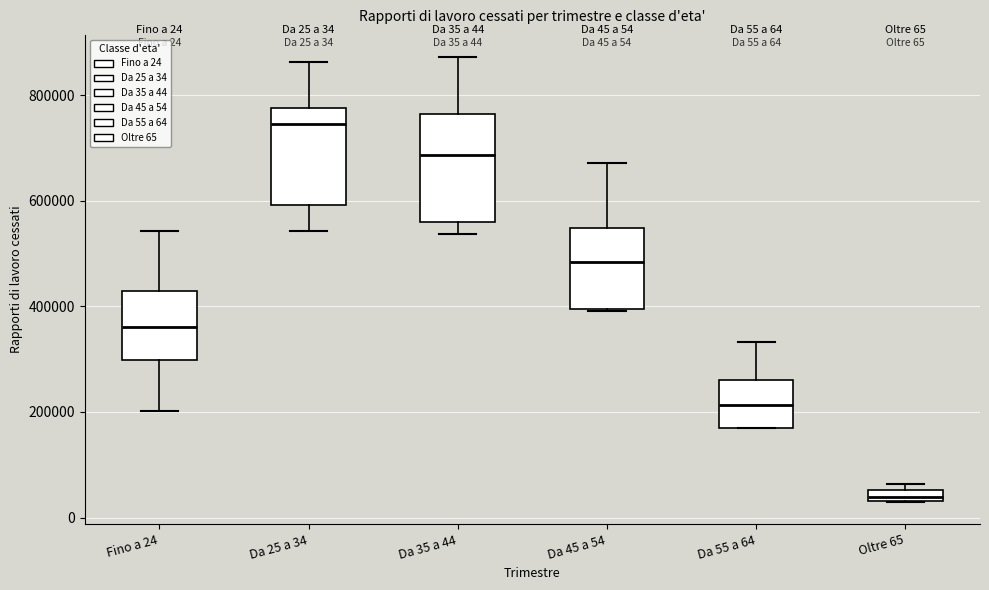

Comparing the boxes themselves (not the whiskers), which one is the tallest?

Da 35 a 44